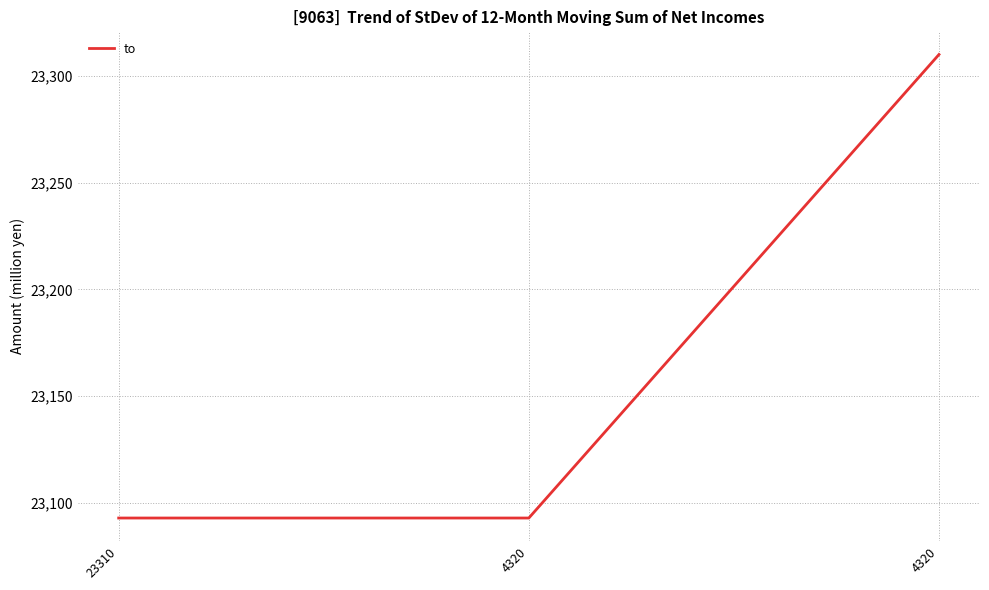

How many lines are shown in the chart?

1